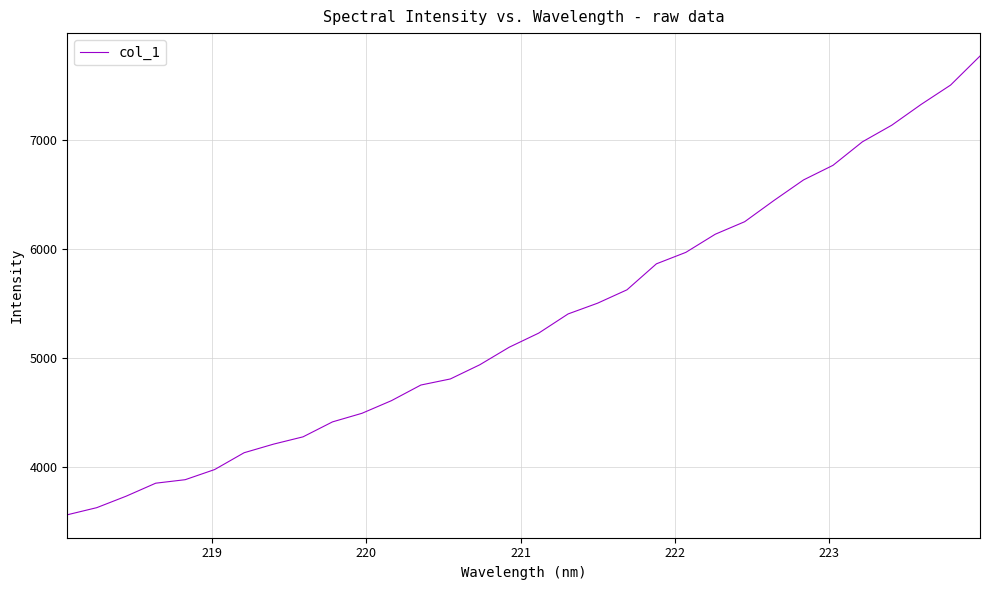

What is the minimum value shown in the chart?

3560.2